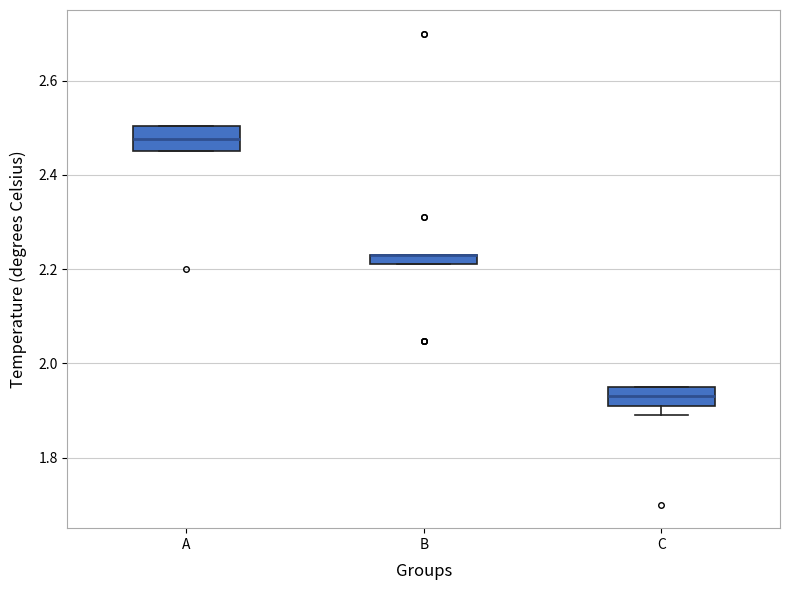

Where is the upper edge of the box for C on the y-axis? The values are not printed on the chart, so give them approximately, as read against the axis.

1.96